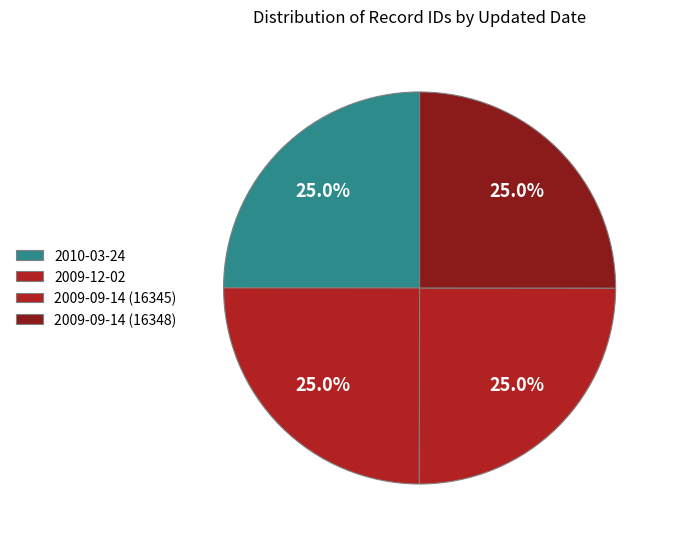

What is the ratio of the value at 2009-12-02 to the value at 2009-09-14 (16348)?

1.0